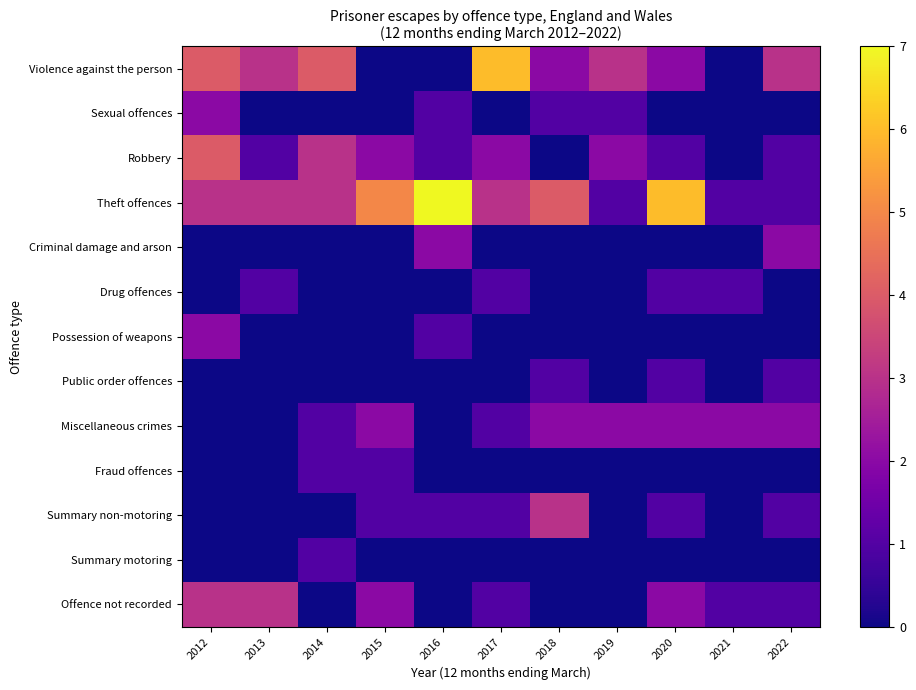

Which series has the largest total across all categories?

Theft offences